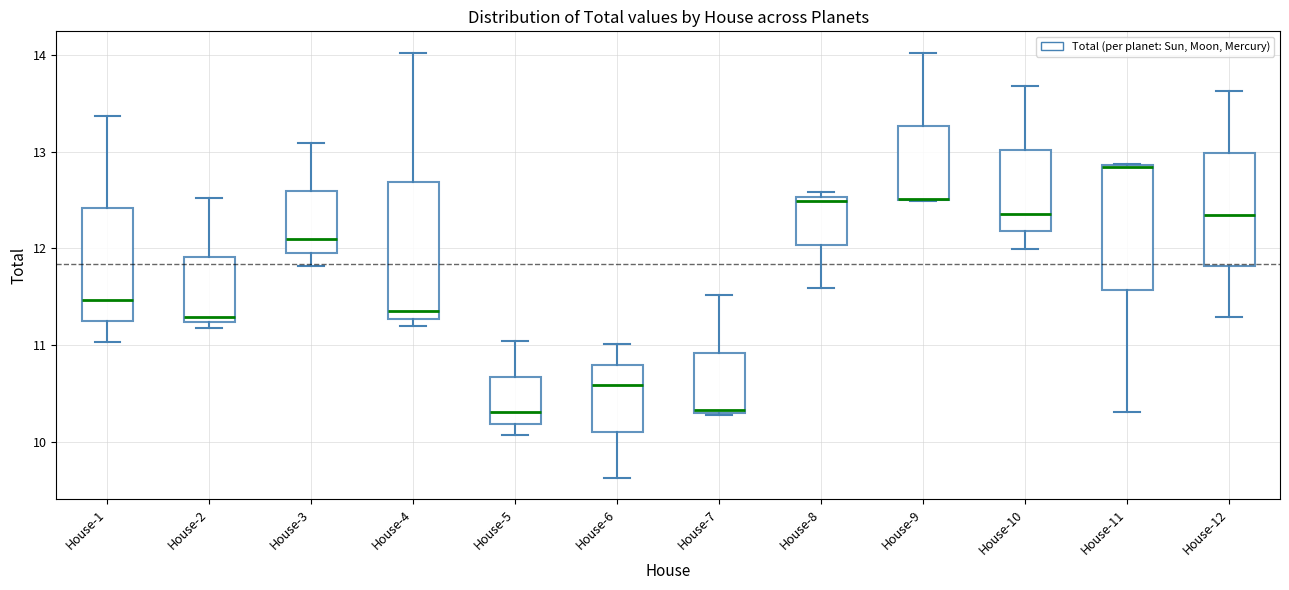

Reading left to right, read every box against the y-axis: the position of its median line, the range the box covers, and the ends of its whiskers. The values are not printed on the chart, so give them approximately, as read against the axis.

House-1: median 11.5, box 11.3 to 12.4, whiskers 11.0 to 13.4
House-2: median 11.3, box 11.2 to 11.9, whiskers 11.2 (just below the box's lower edge) to 12.5
House-3: median 12.1, box 12.0 to 12.6, whiskers 11.8 to 13.1
House-4: median 11.3 (just above the box's lower edge), box 11.3 to 12.7, whiskers 11.2 to 14.0
House-5: median 10.3, box 10.2 to 10.7, whiskers 10.1 to 11.0
House-6: median 10.6, box 10.1 to 10.8, whiskers 9.6 to 11.0
House-7: median 10.3, box 10.3 to 10.9, whiskers 10.3 to 11.5
House-8: median 12.5 (just below the box's upper edge), box 12.0 to 12.5, whiskers 11.6 to 12.6
House-9: median 12.5 (drawn on the box's lower edge), box 12.5 to 13.3, whiskers 12.5 to 14.0
House-10: median 12.4, box 12.2 to 13.0, whiskers 12.0 to 13.7
House-11: median 12.8 (drawn on the box's upper edge), box 11.6 to 12.9, whiskers 10.3 to 12.9
House-12: median 12.3, box 11.8 to 13.0, whiskers 11.3 to 13.6